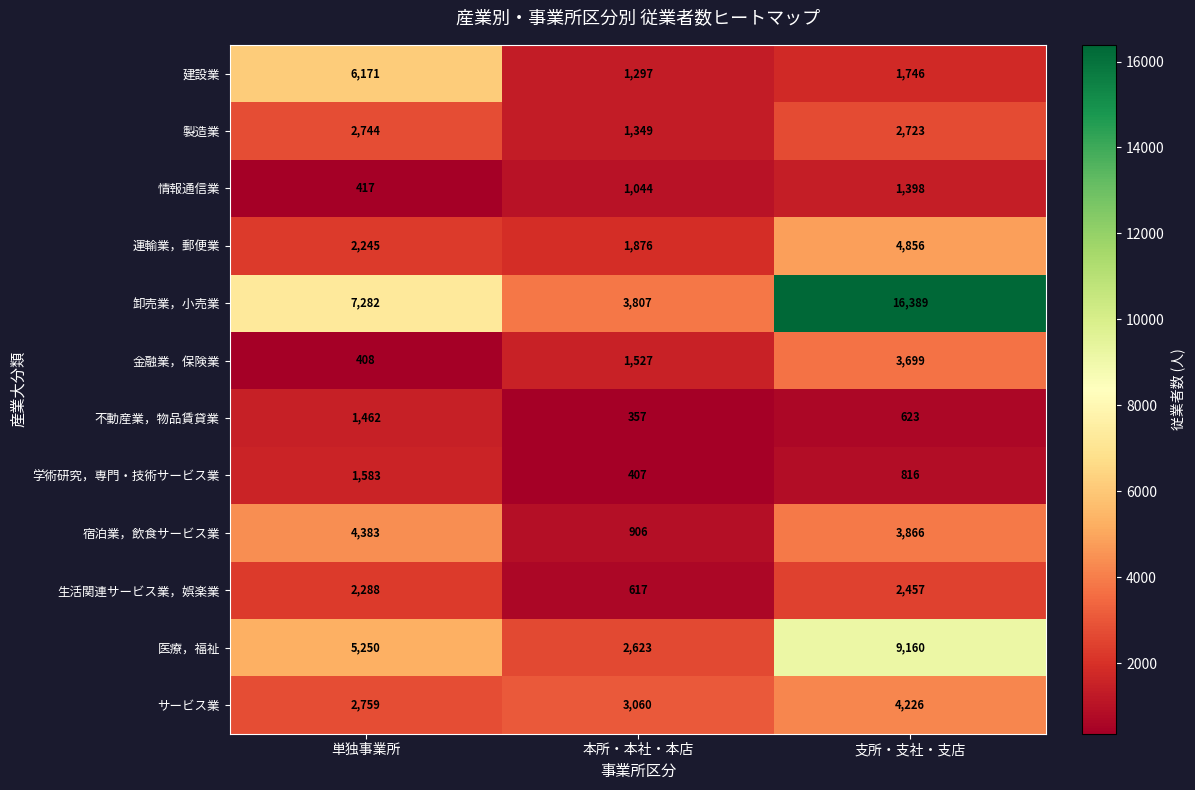

Which series has the largest total across all categories?

卸売業，小売業